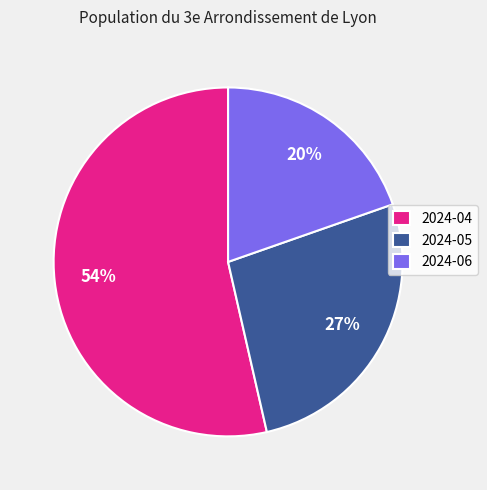

The 2024-06 slice represents 6% of the pie. True or false?

False